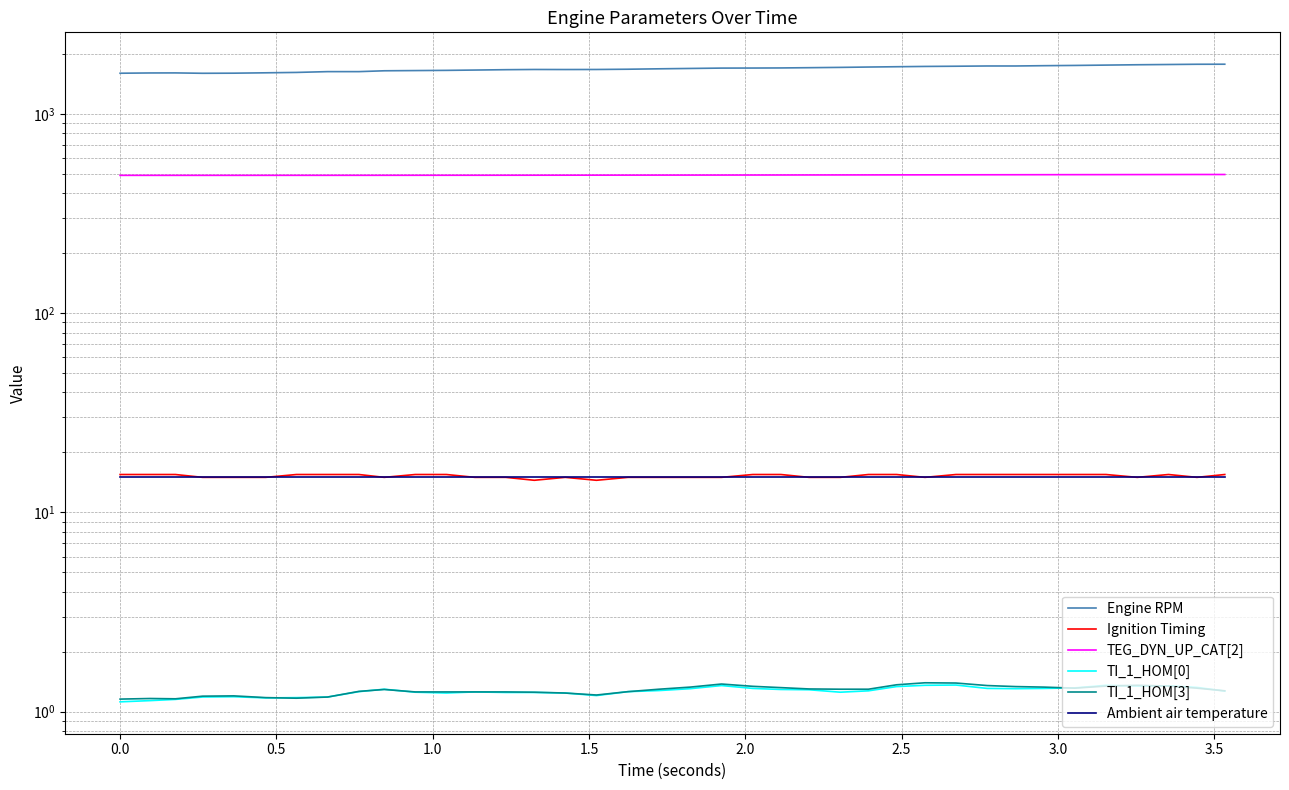

What is the maximum value shown in the chart?

1777.9